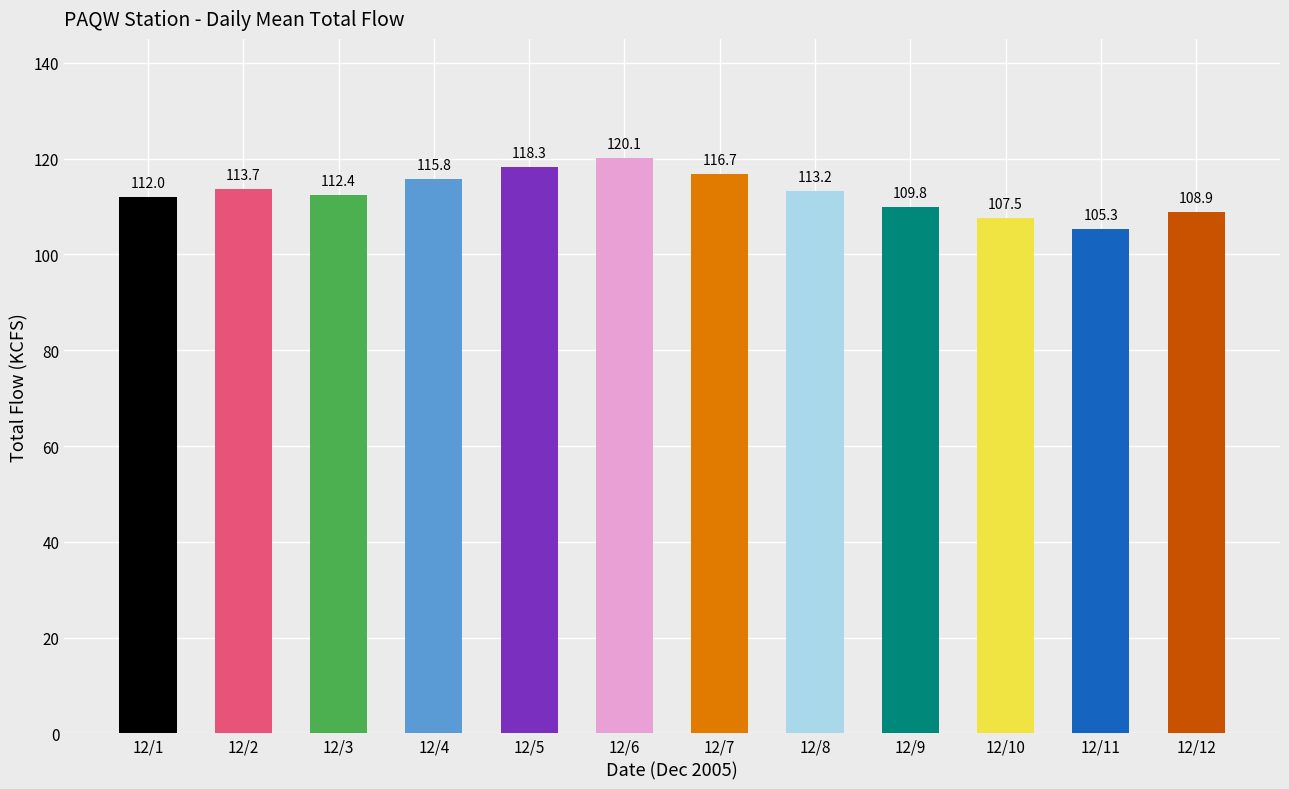

What is the minimum value shown in the chart?

105.3